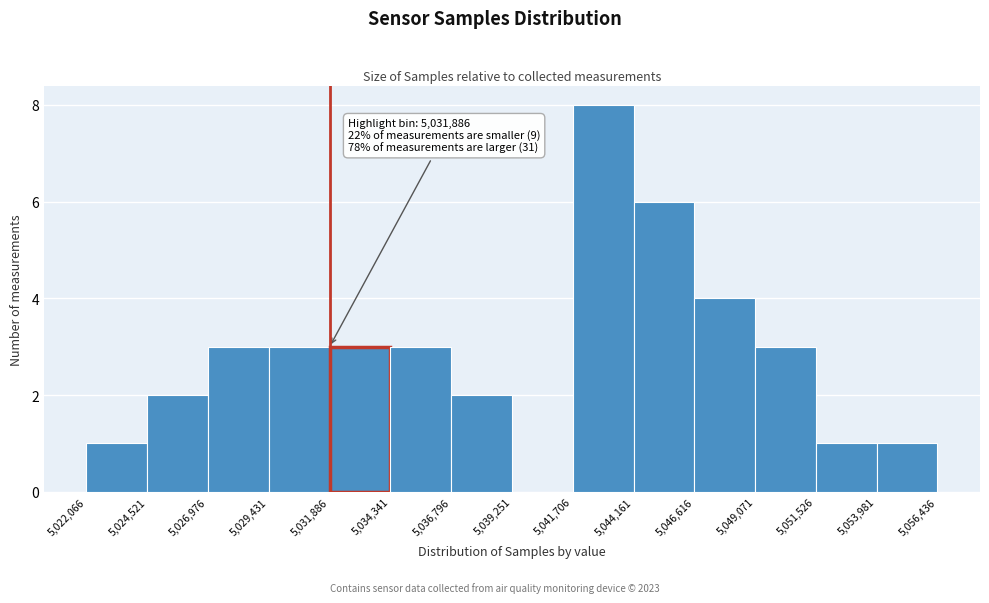

Over which range of the x-axis is the bar tallest?

5,041,706 to 5,044,161